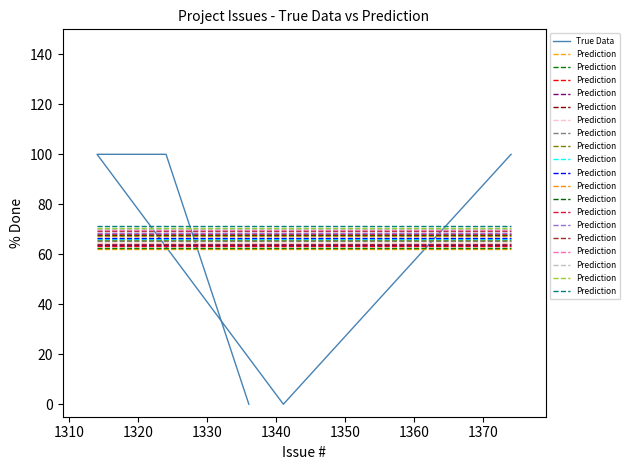

The chart shows a value of 150 at 1314. True or false?

False